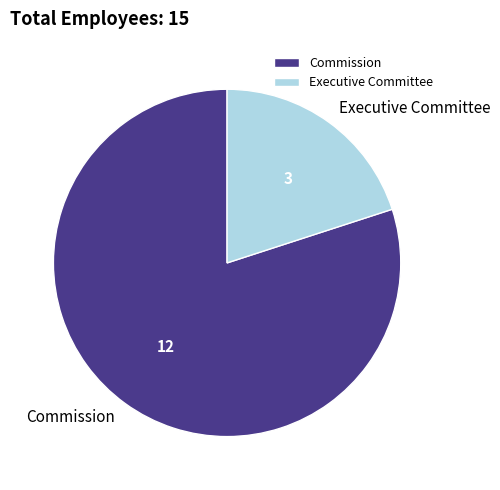

Rank the categories by value from highest to lowest.

Commission, Executive Committee